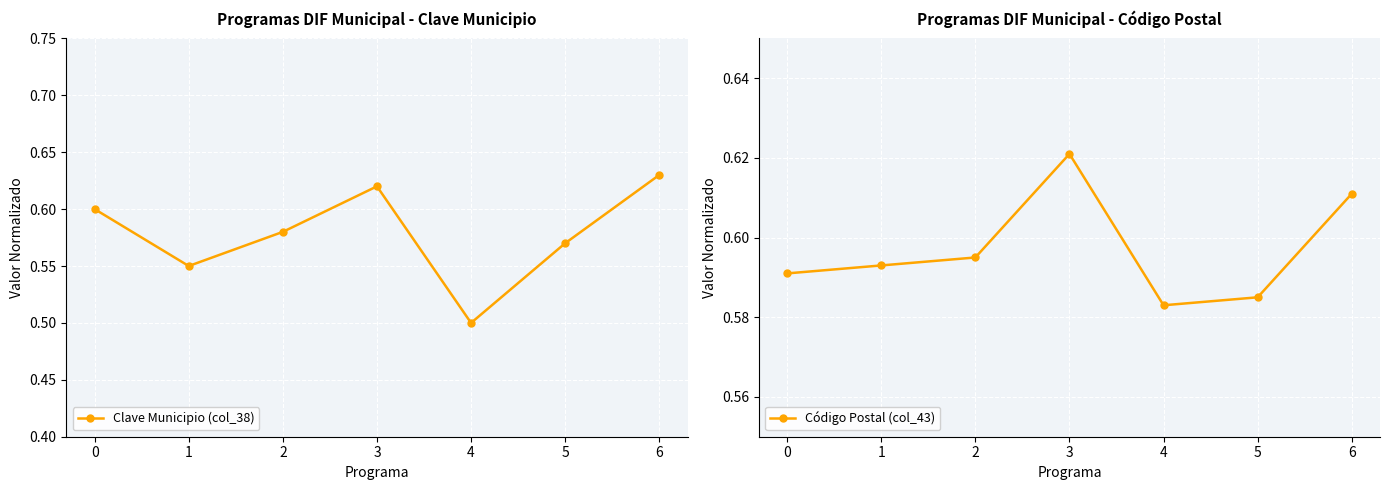

True or false: Clave Municipio (col_38) has a value of 0.5 at 4.

True